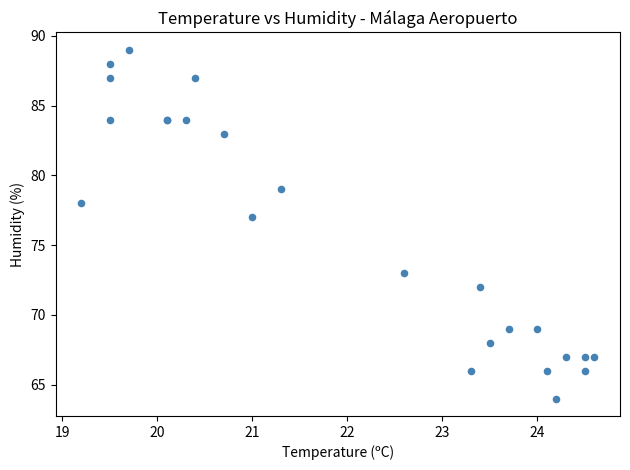

What Y value in the scatter plot is closest to 76?

77